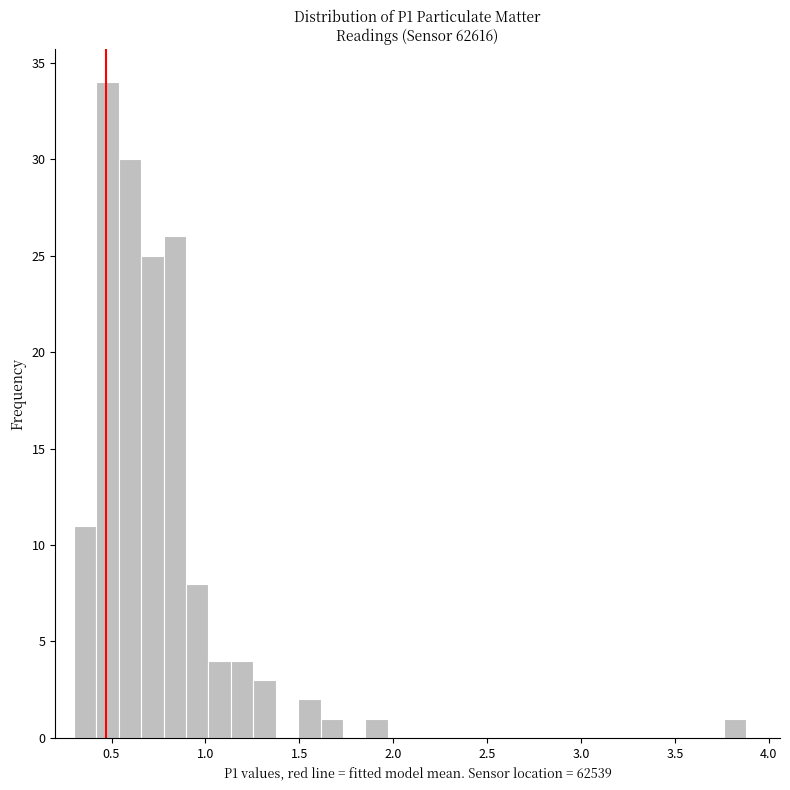

Read against the x-axis, roughly where is the centre of the tallest bar?

0.50